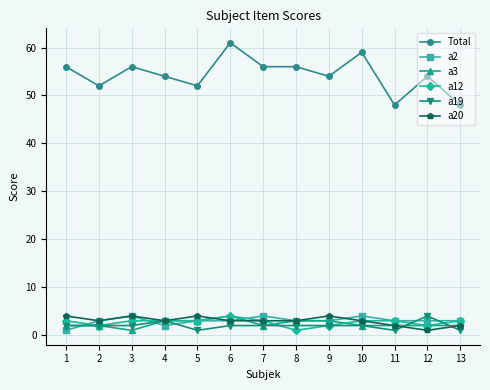

At which category does Total reach its first local valley?

2